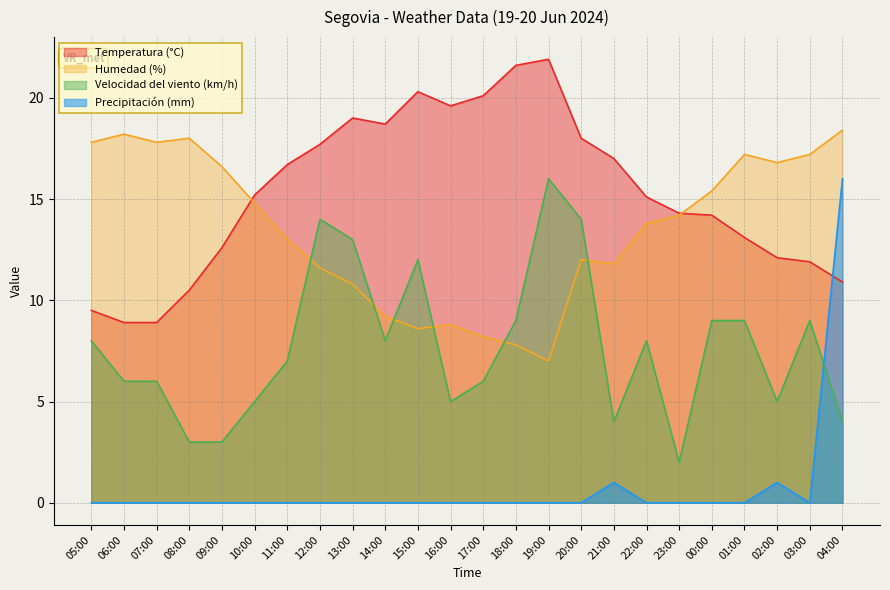

True or false: Precipitación (mm) has a value of 0.0 at 17:00.

True